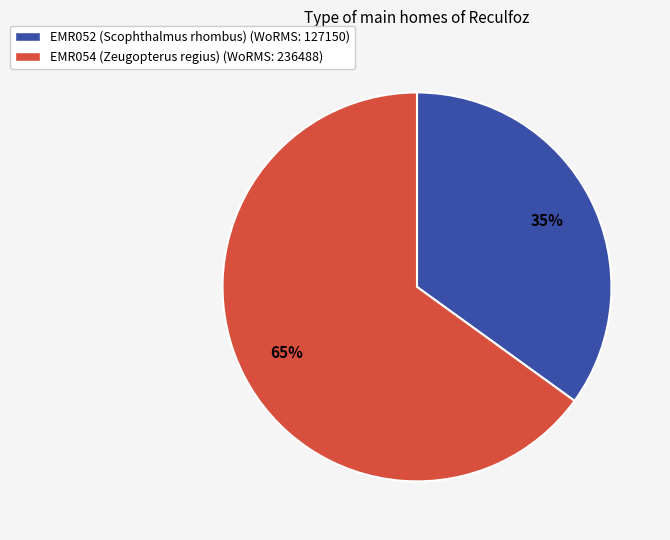

How many segments does this pie chart have?

2